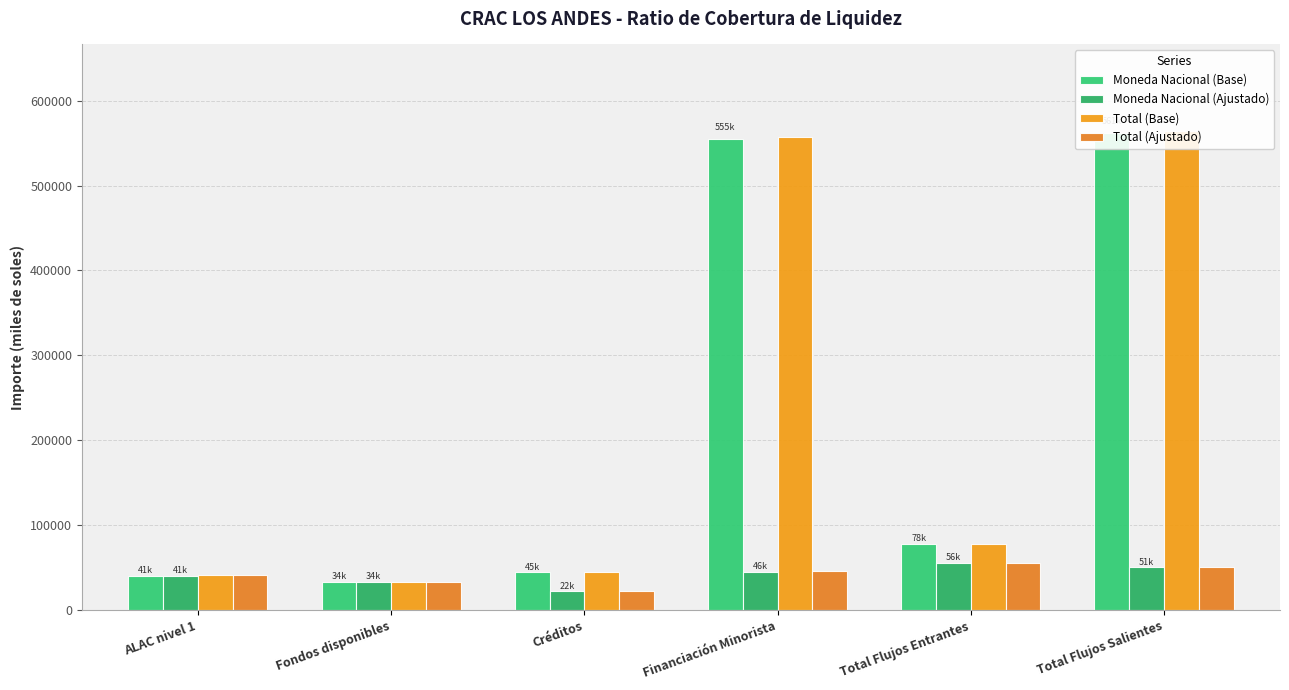

What is the difference between the highest and lowest values at Total Flujos Salientes?

513868.9